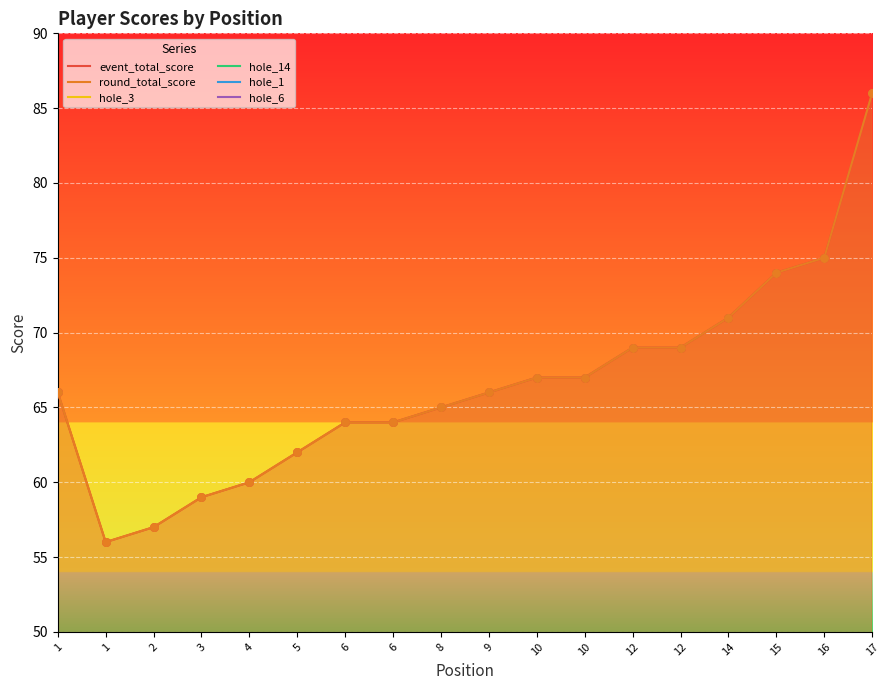

Which series contains the lowest Y value?

hole_3